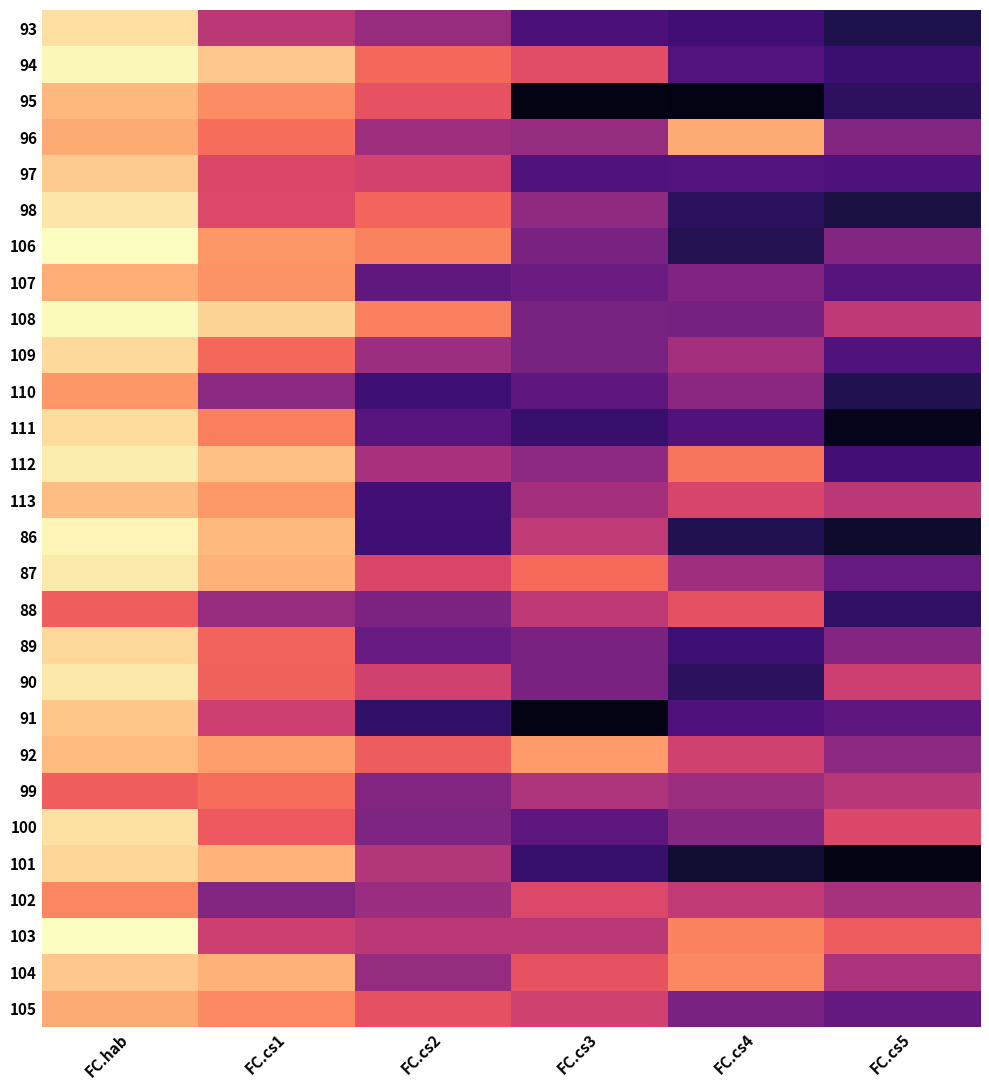

What is the maximum value shown in the chart?

96.3